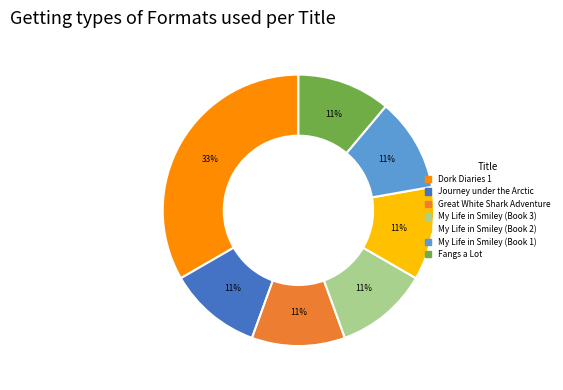

To the nearest percent, what portion does Fangs a Lot represent?

11%